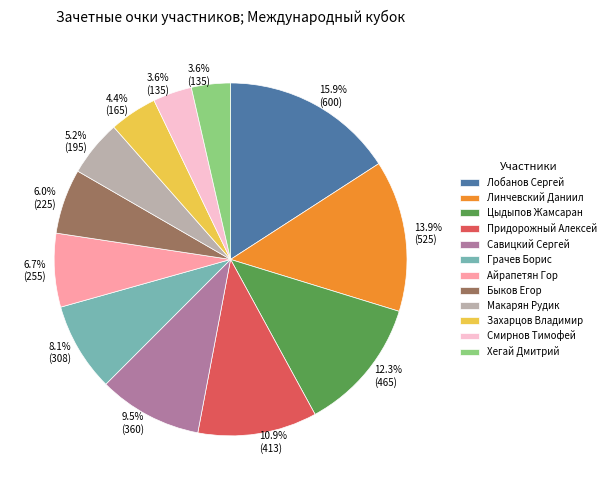

How much of the chart is everything except Захарцов Владимир?

95.6%